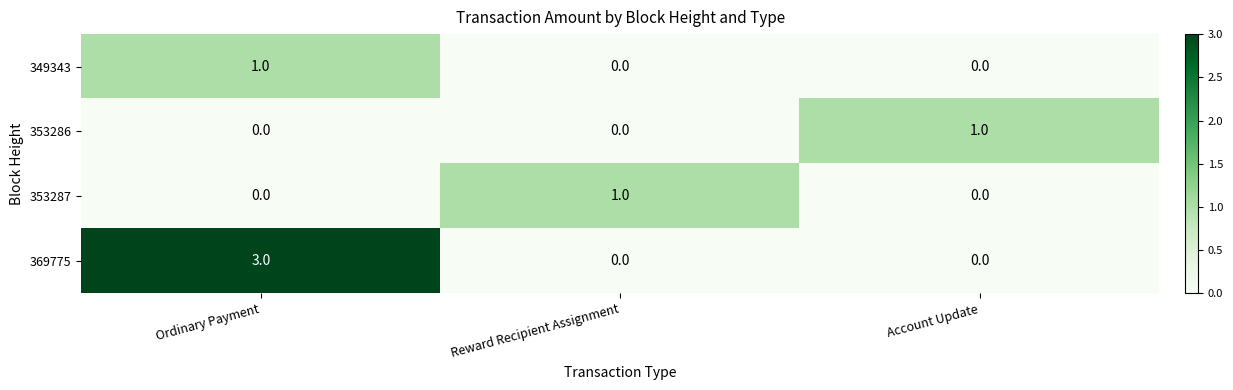

What is the greatest value displayed?

3